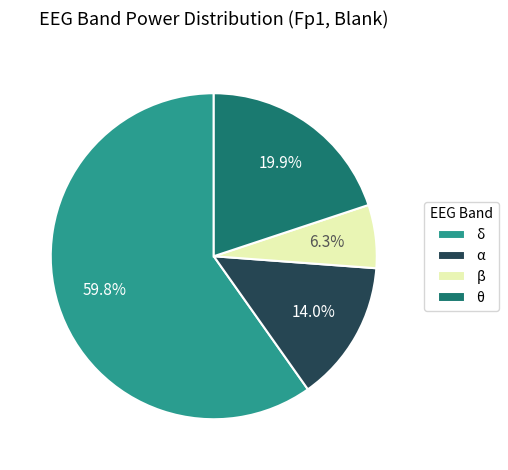

Is there a majority slice in this chart?

Yes